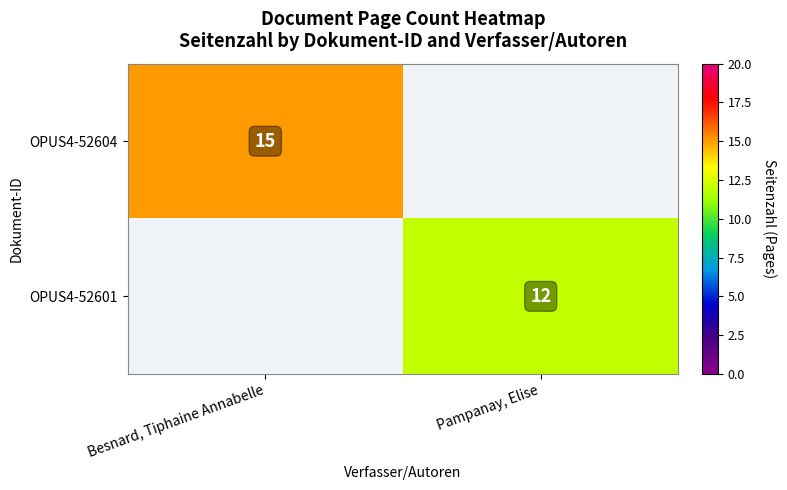

The OPUS4-52604 series shows 15 at Besnard, Tiphaine Annabelle. True or false?

True